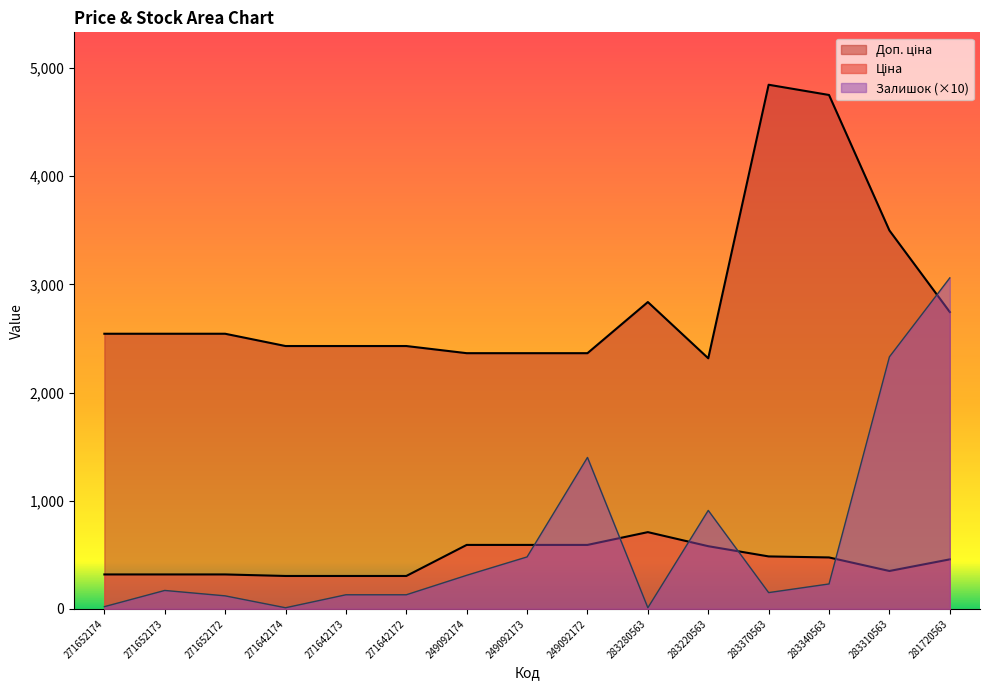

The value of Залишок at 249092173 is 480.0. True or false?

True